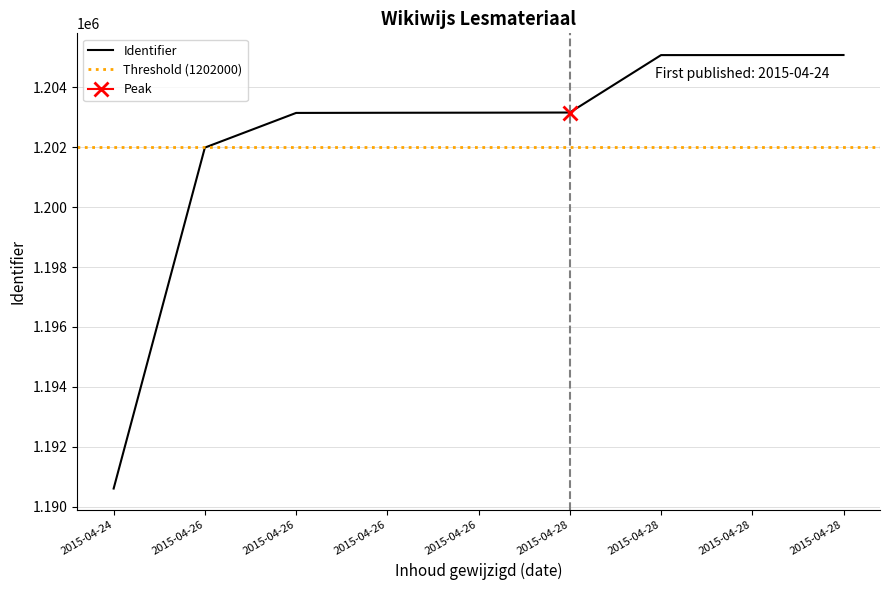

What is the approximate value at 2015-04-26, to the nearest 10?

1203150